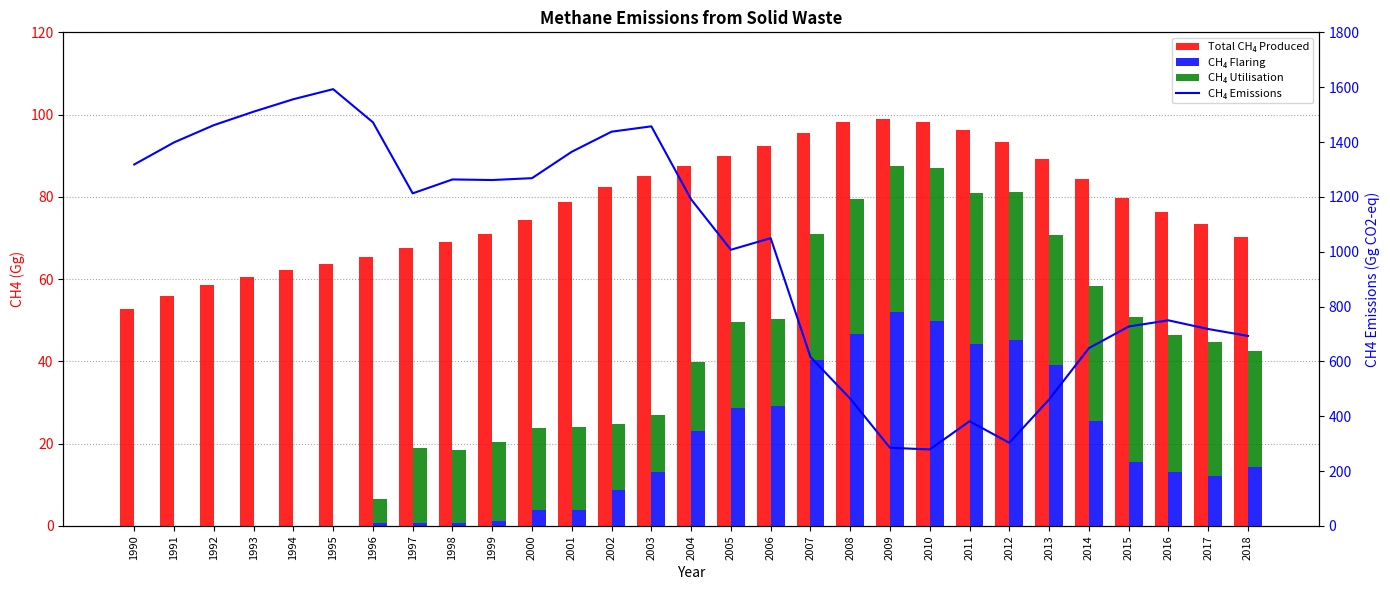

What is the sum of the CH₄ Emissions values at 2004 and 2013?

1651.8